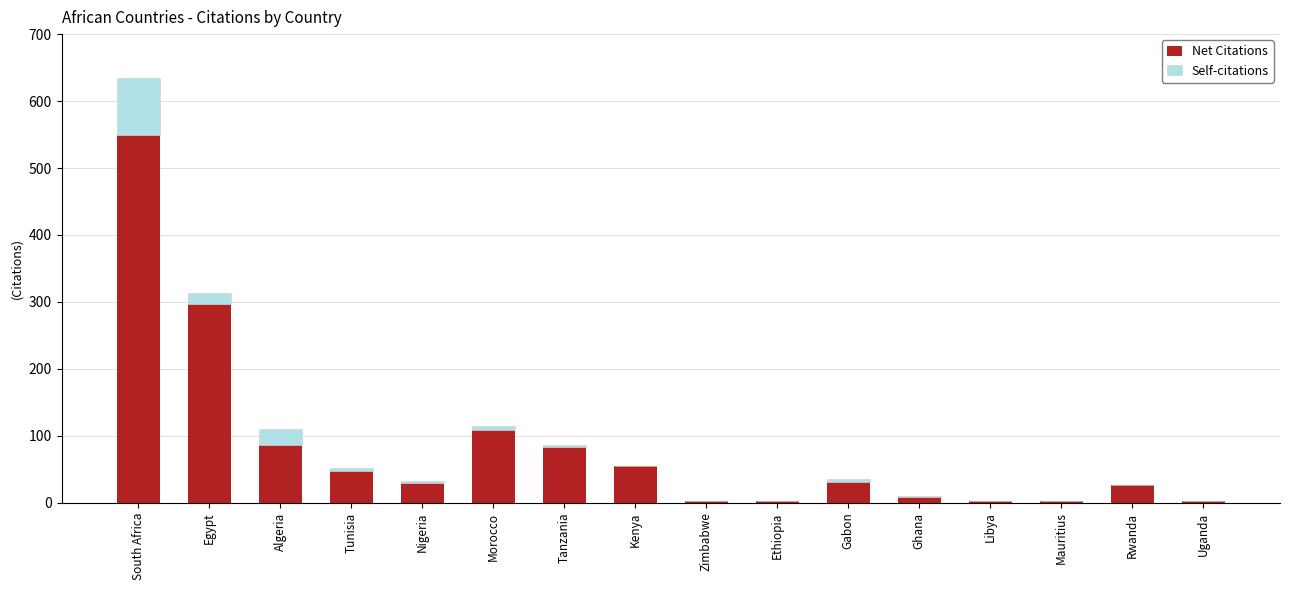

What is the sum of all Net Citations values?

1333